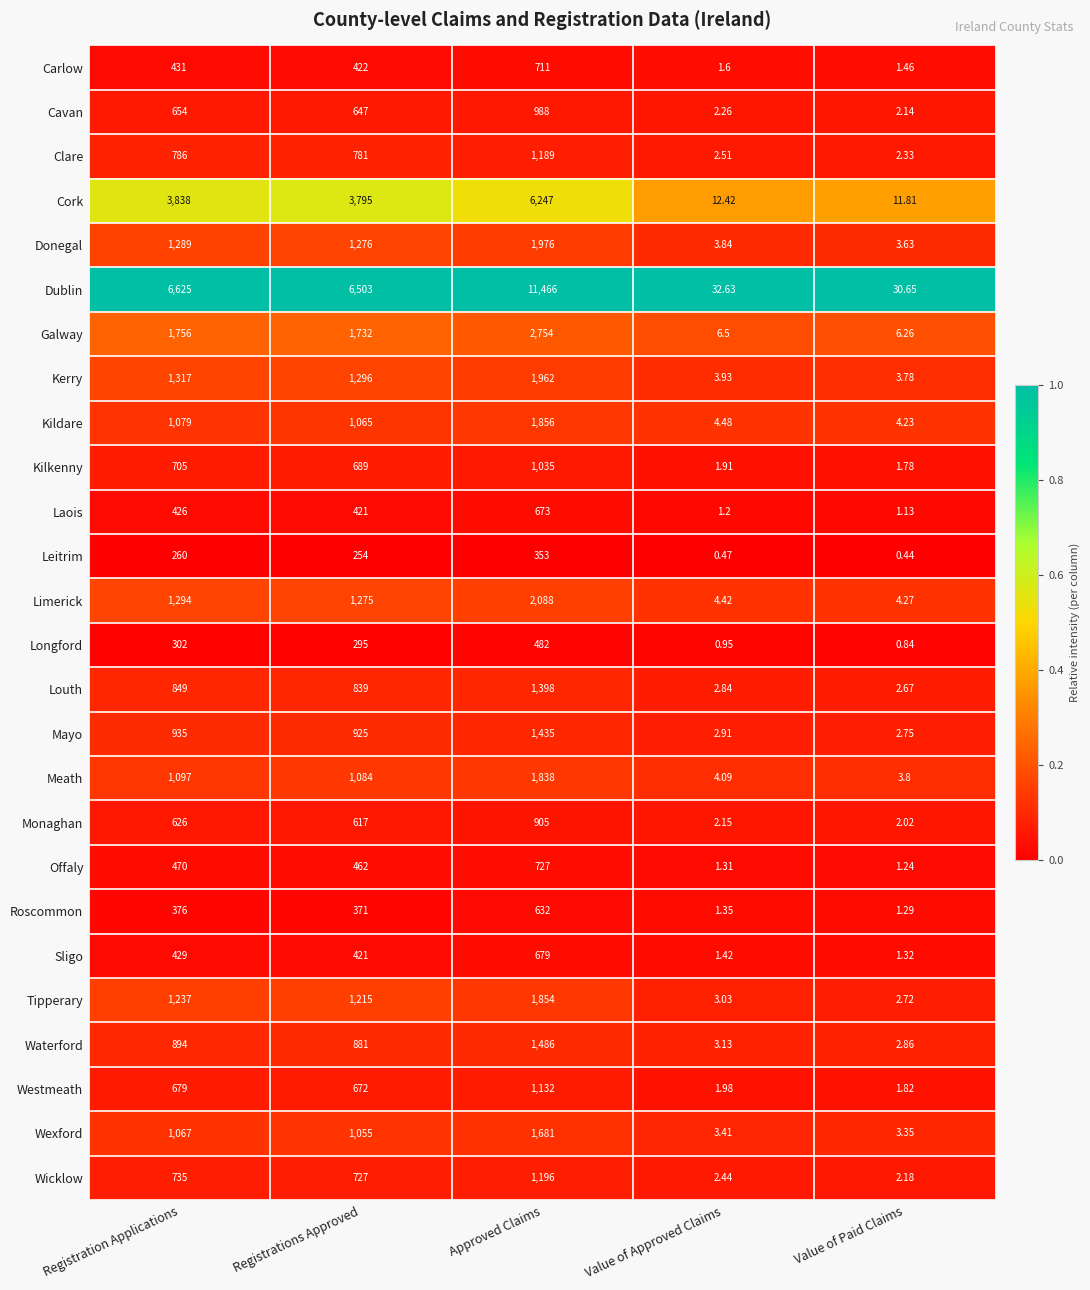

At which category is the sum across all series the highest?

Approved Claims